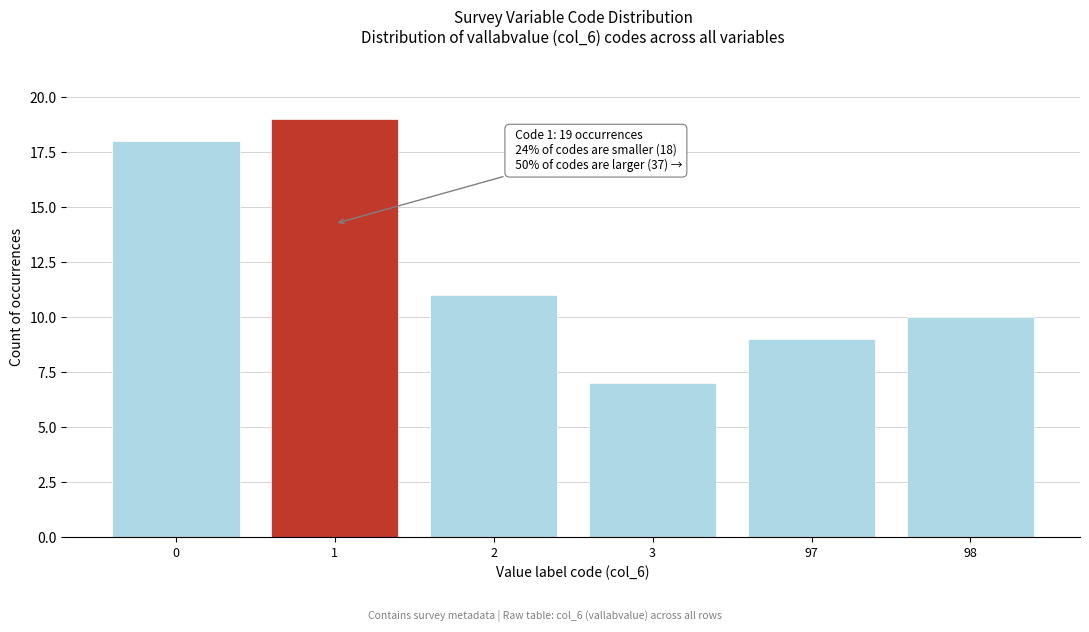

Reading left to right, transcribe all the data shown in this chart.

18	19	11	7	9	10